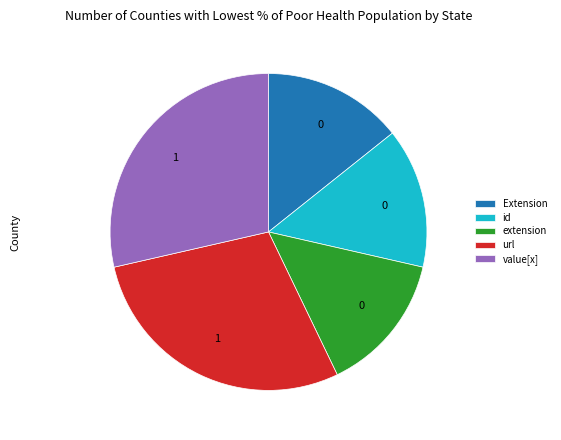

Is the sum of extension and Extension greater than half?

No